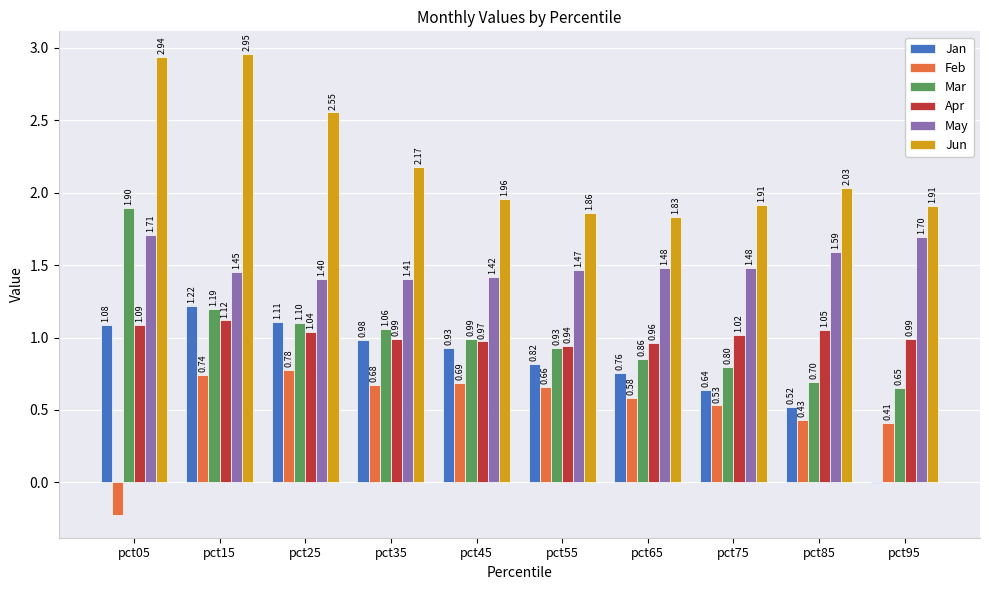

Which series has the largest total across all categories?

Jun